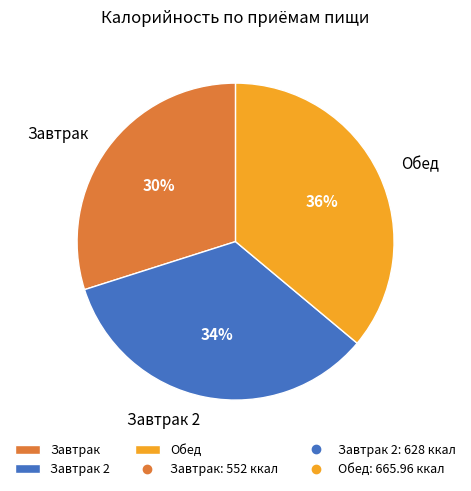

How many slices are in this pie chart?

3